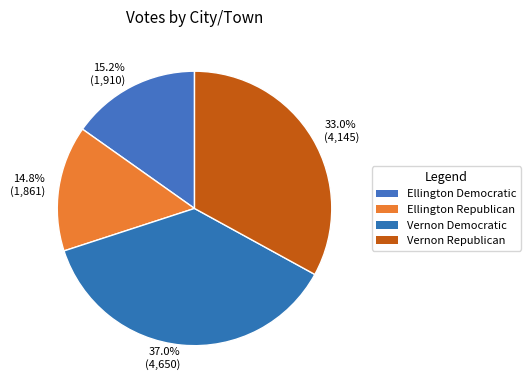

Do 14.8% (1,861) and 15.2% (1,910) together represent more than half of the pie?

No